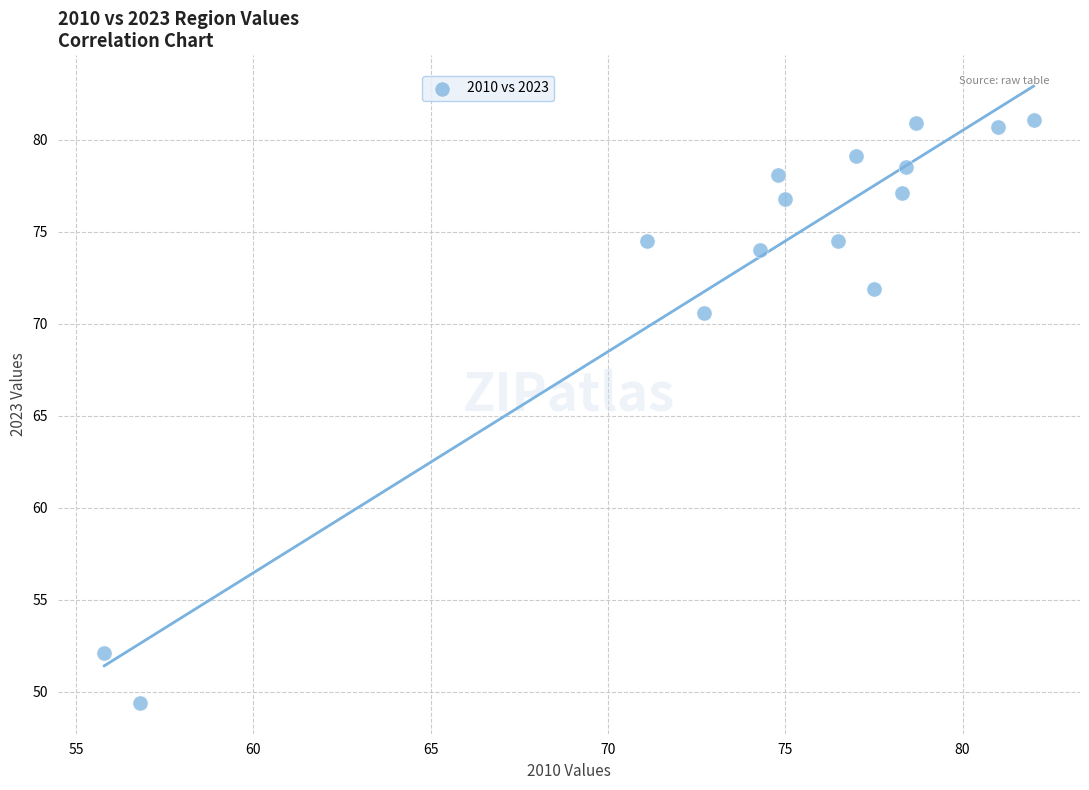

What Y value in the scatter plot is closest to 65?

70.6